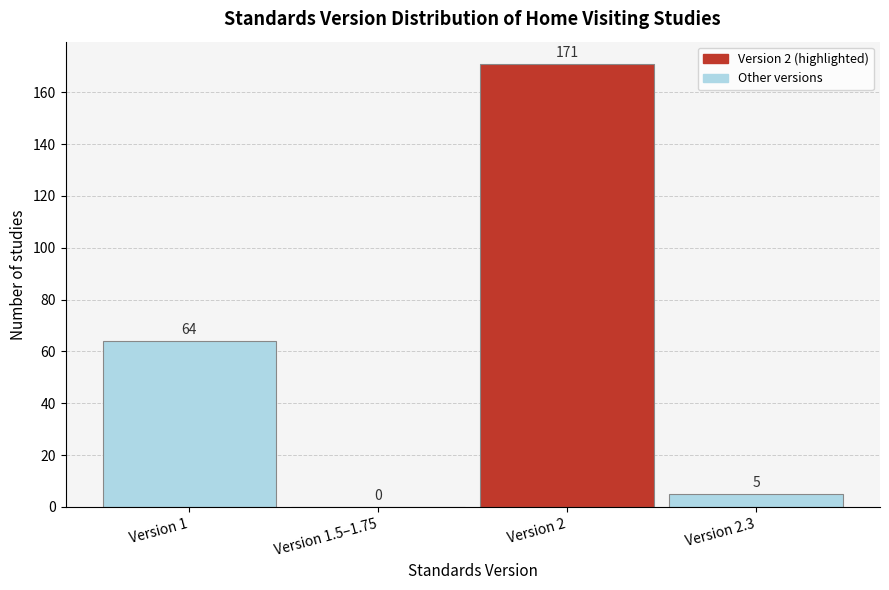

Reading left to right, extract all data points from this chart.

Version 1=64	Version 1.5–1.75=0	Version 2=171	Version 2.3=5